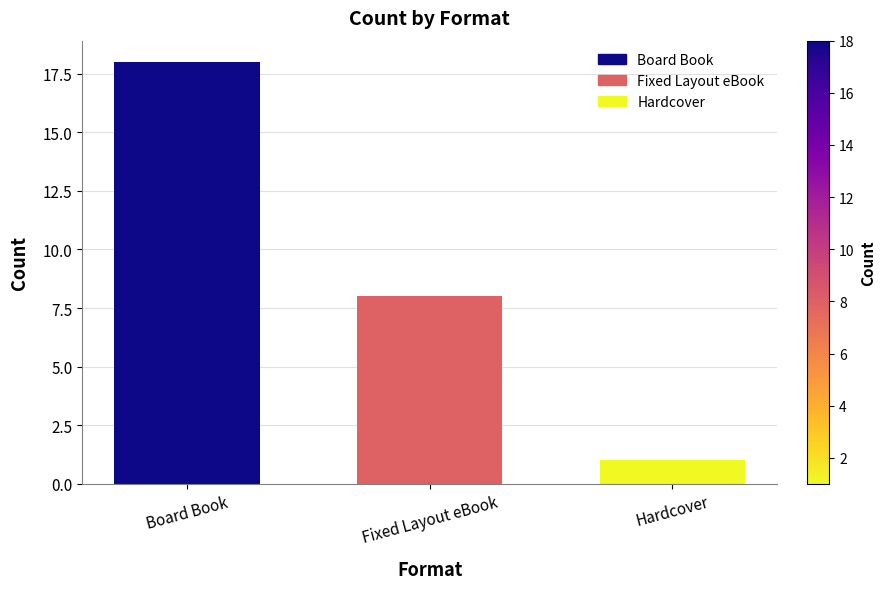

Reading left to right, list all the values displayed in this chart.

Board Book=18	Fixed Layout eBook=8	Hardcover=1